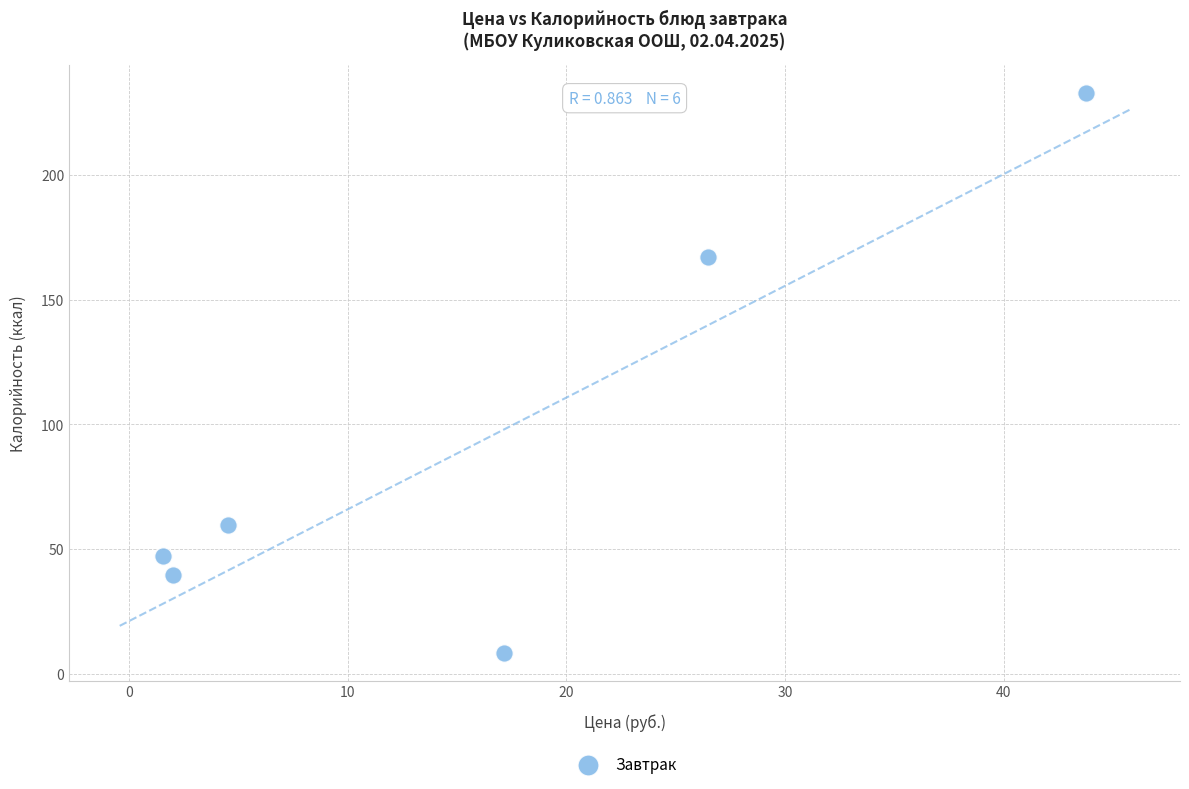

What is the average X value?

15.9